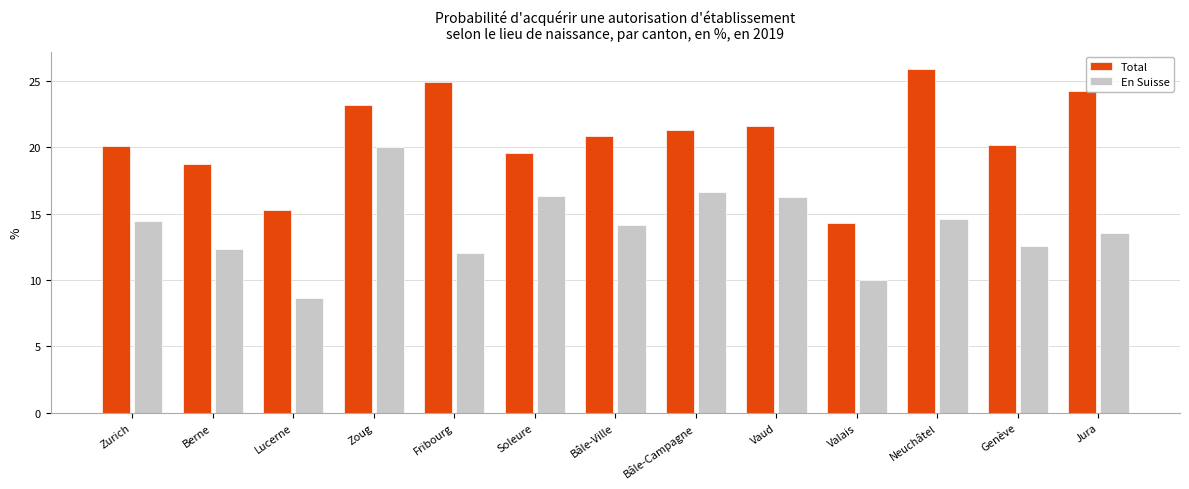

Where does the Total series first go above 20?

Zurich